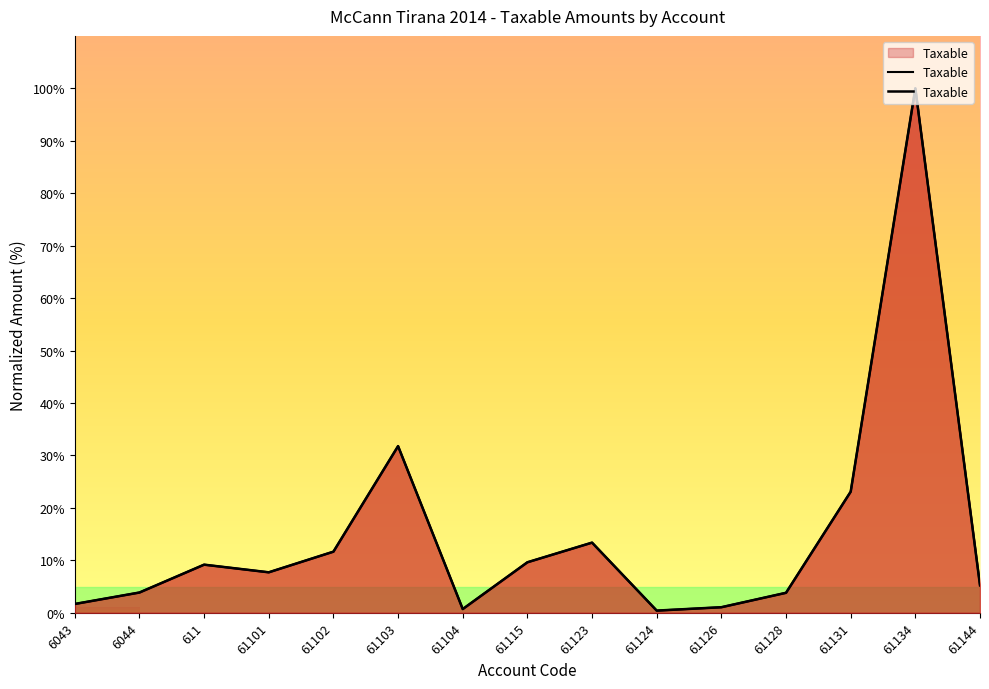

What position from the right is 611?

13